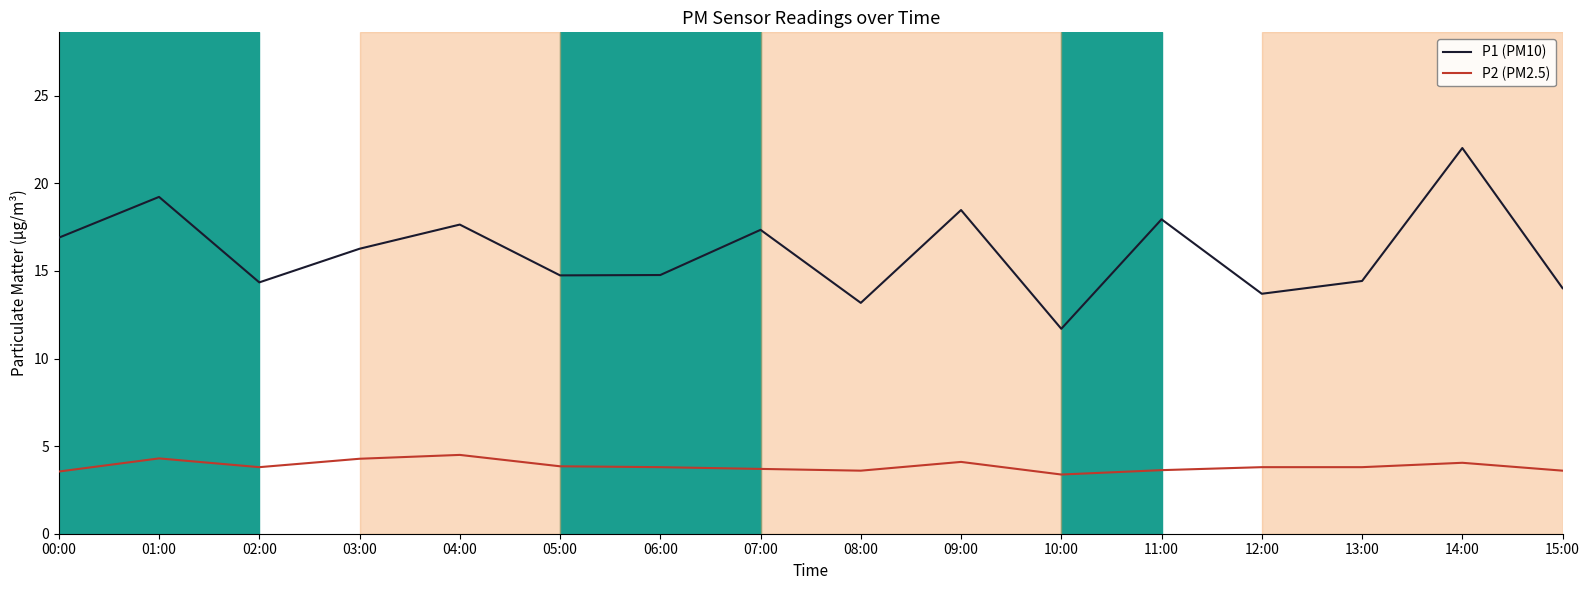

What is the maximum value shown in the chart?

22.0